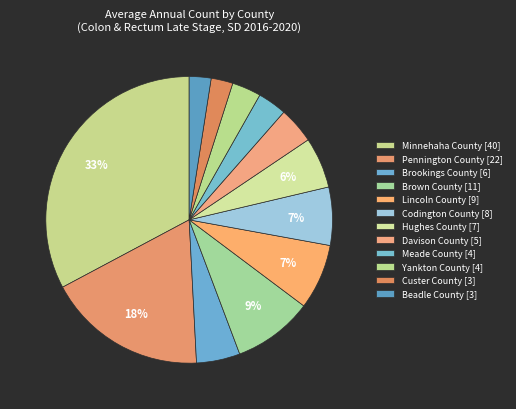

Count the number of slices in the pie.

12